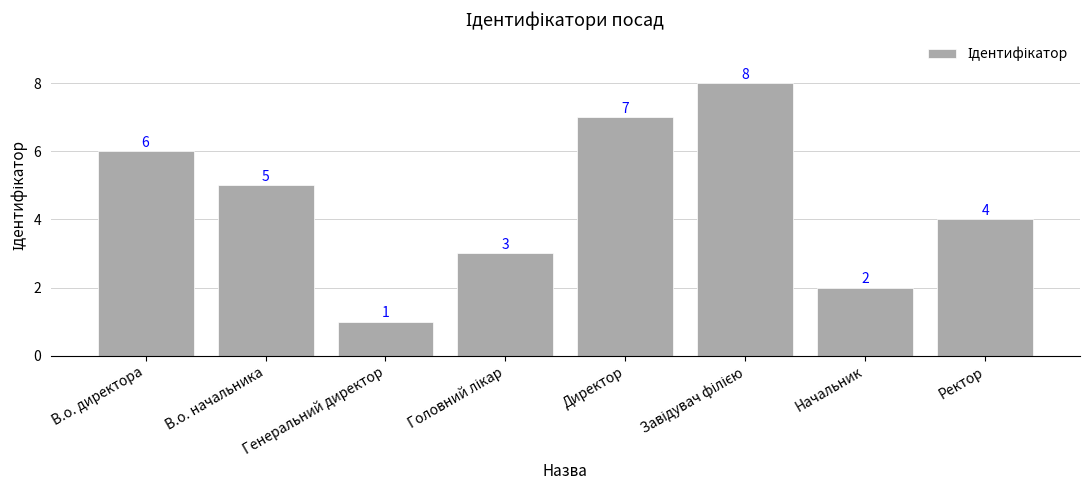

Where does the data first go above 5?

В.о. директора